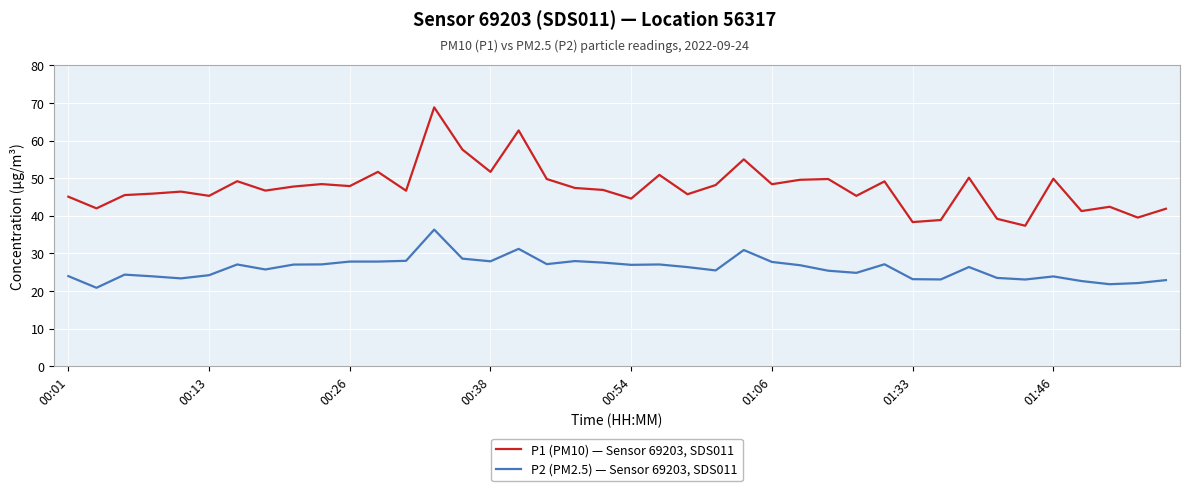

Which series has the largest range (max minus min)?

P1 (PM10) — Sensor 69203, SDS011